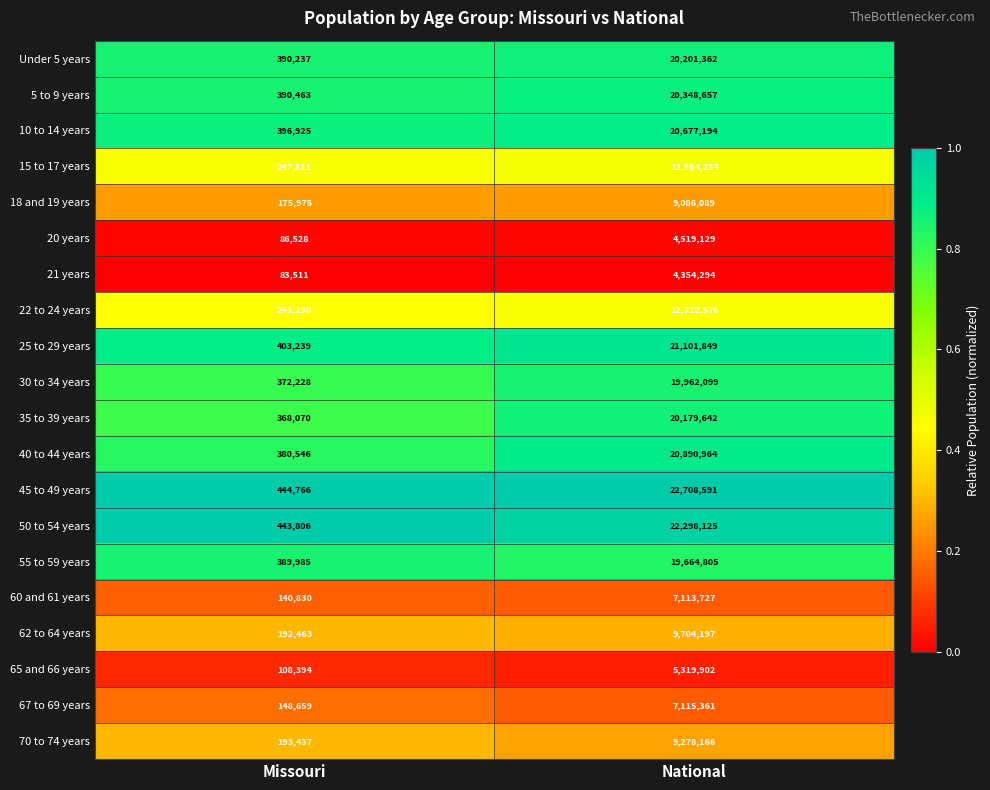

List the series in order of their peak value, lowest first.

21 years, 20 years, 65 and 66 years, 60 and 61 years, 67 to 69 years, 18 and 19 years, 70 to 74 years, 62 to 64 years, 22 to 24 years, 15 to 17 years, 55 to 59 years, 30 to 34 years, 35 to 39 years, Under 5 years, 5 to 9 years, 10 to 14 years, 40 to 44 years, 25 to 29 years, 50 to 54 years, 45 to 49 years